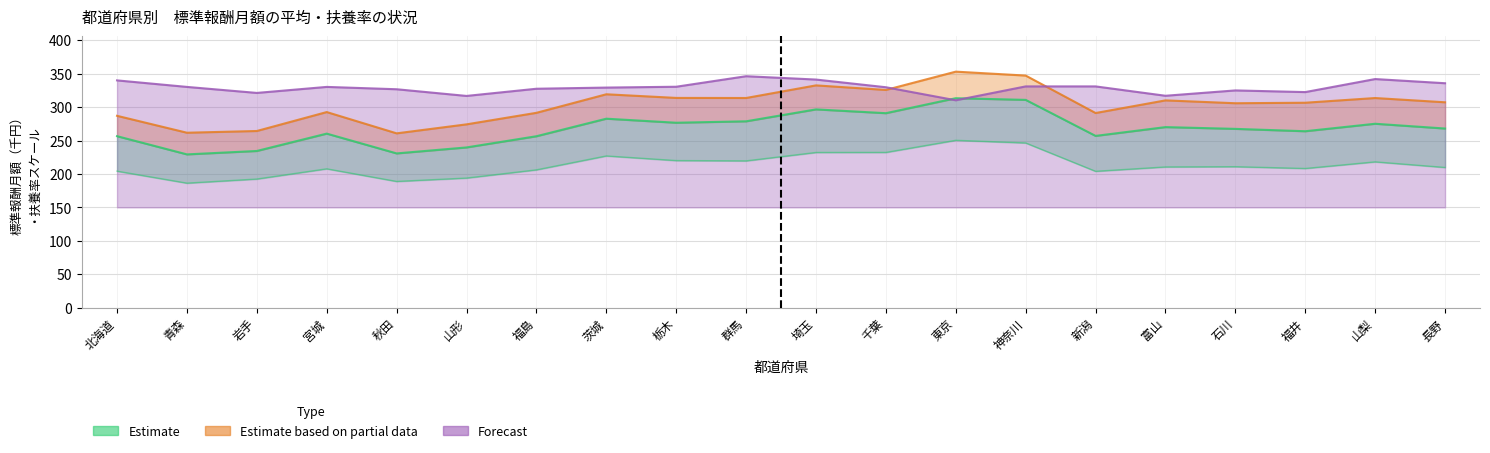

Is it true that 男子平均 equals 260.8 at 秋田?

True